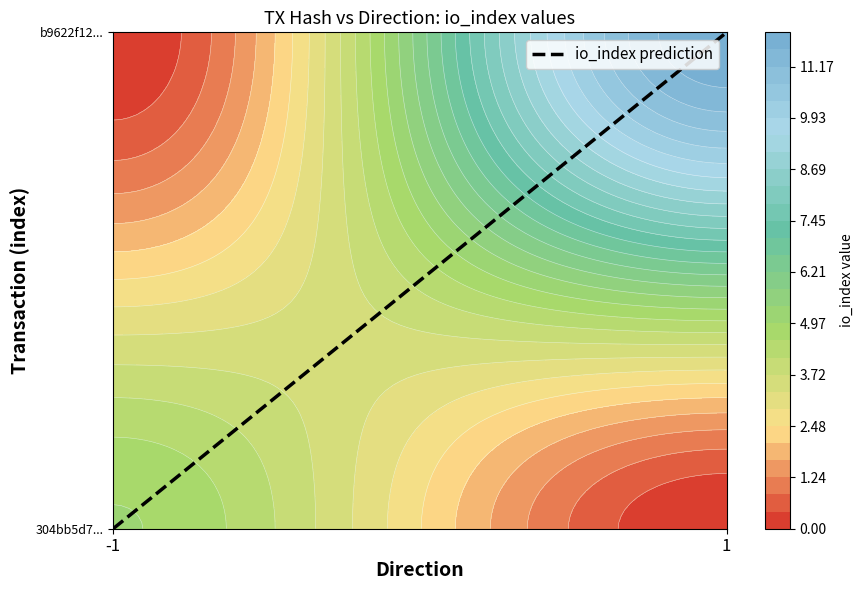

List the labels in order of value, smallest first.

-1, 1